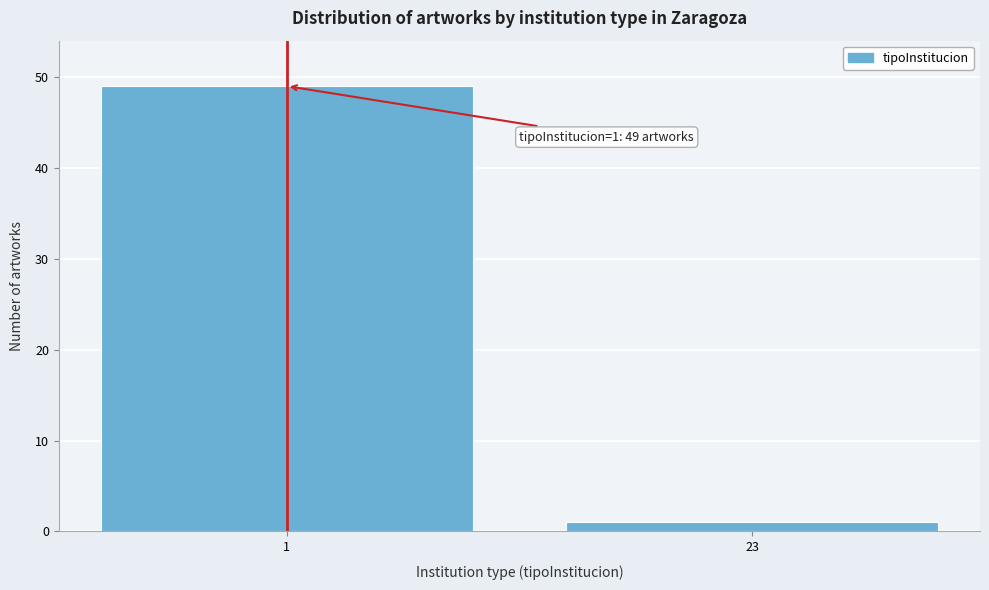

Reading right to left, extract all data points from this chart.

1	49